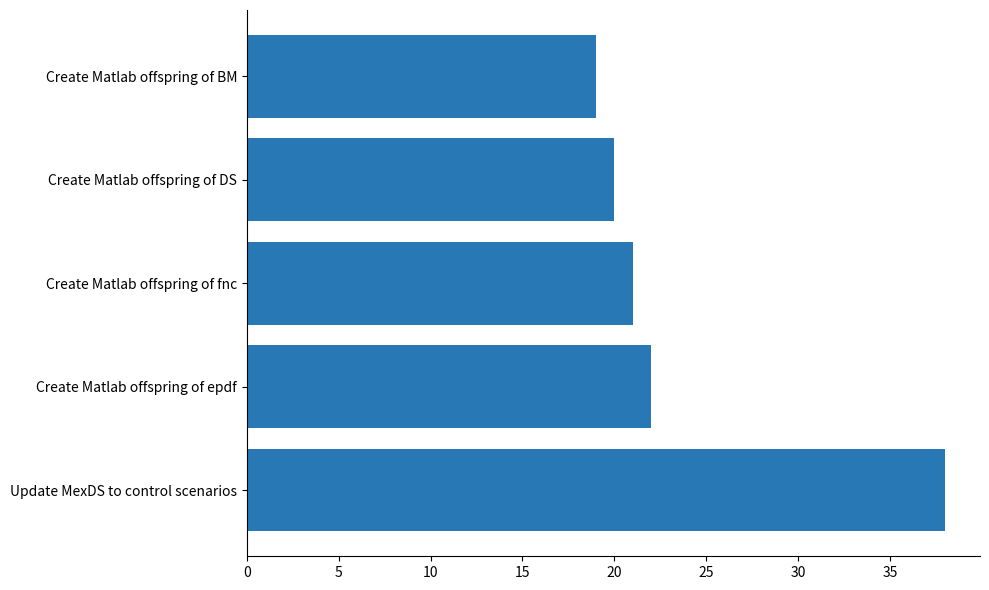

List the labels in order of value, largest first.

Update MexDS to control scenarios, Create Matlab offspring of epdf, Create Matlab offspring of fnc, Create Matlab offspring of DS, Create Matlab offspring of BM